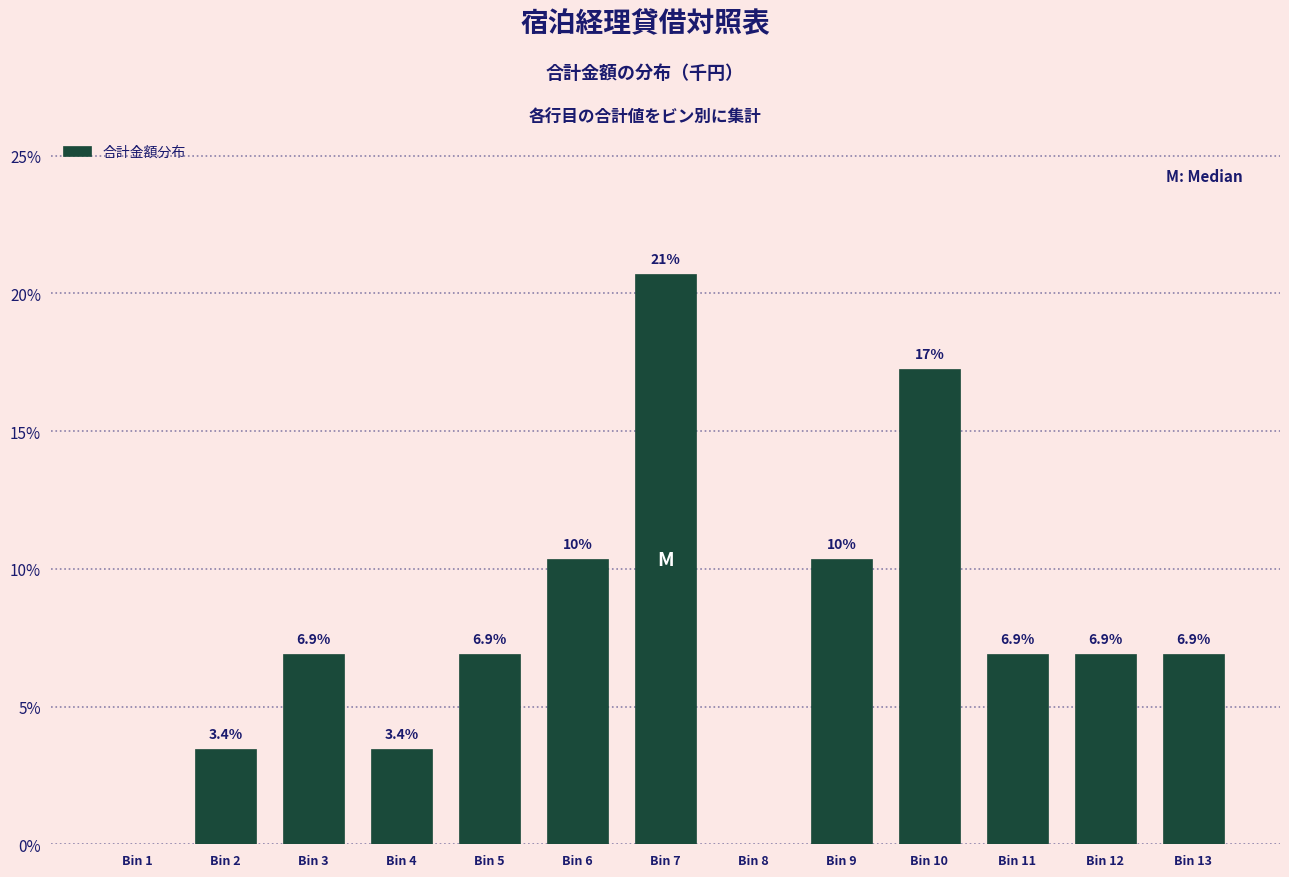

Reading left to right, list all the values displayed in this chart.

Bin 1=0.0	Bin 2=3.4	Bin 3=6.9	Bin 4=3.4	Bin 5=6.9	Bin 6=10.3	Bin 7=20.7	Bin 8=0.0	Bin 9=10.3	Bin 10=17.2	Bin 11=6.9	Bin 12=6.9	Bin 13=6.9